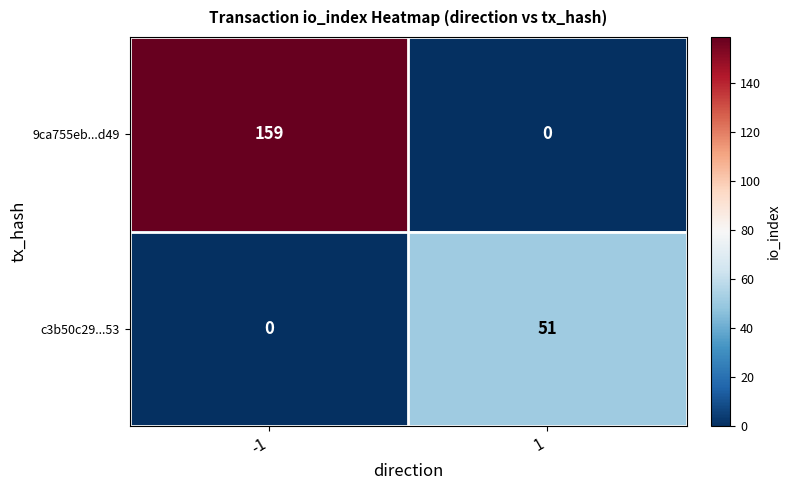

Rank the series by their maximum value, from lowest to highest.

c3b50c29...53, 9ca755eb...d49